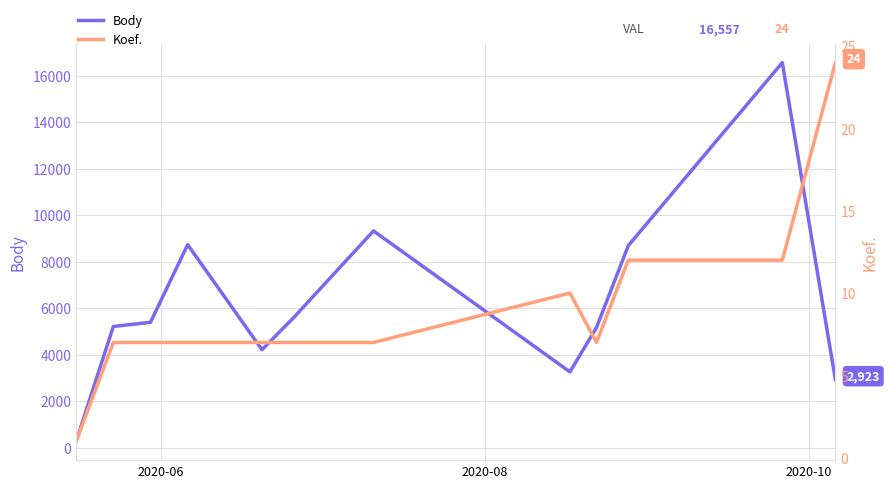

True or false: Koef. has more than 2 points higher than both neighbors.

False